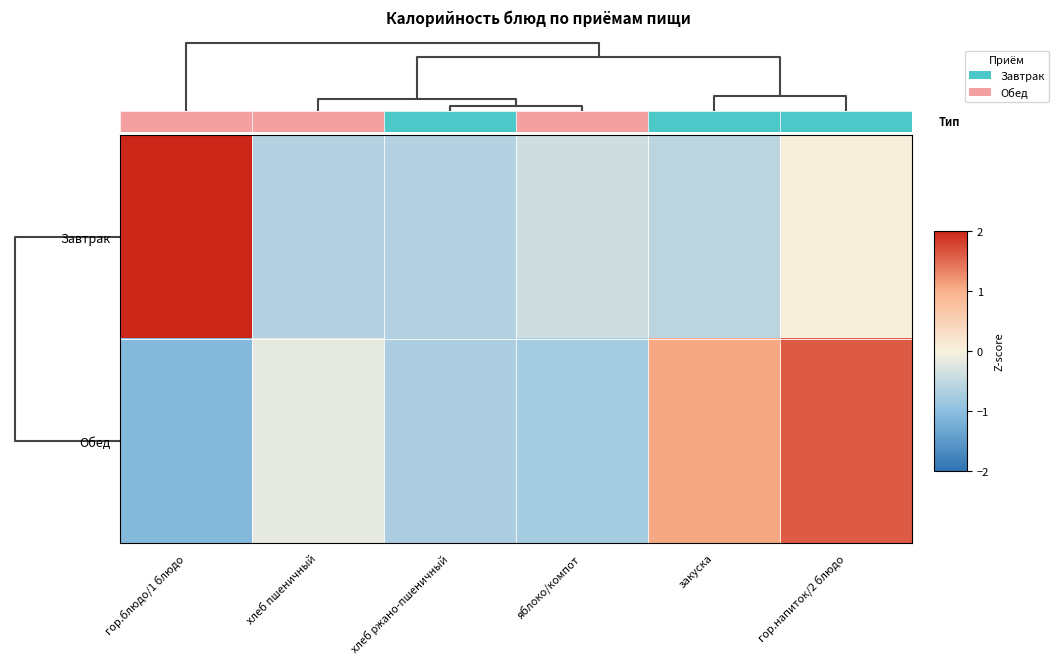

What is the approximate value of Завтрак at закуска?

-0.6